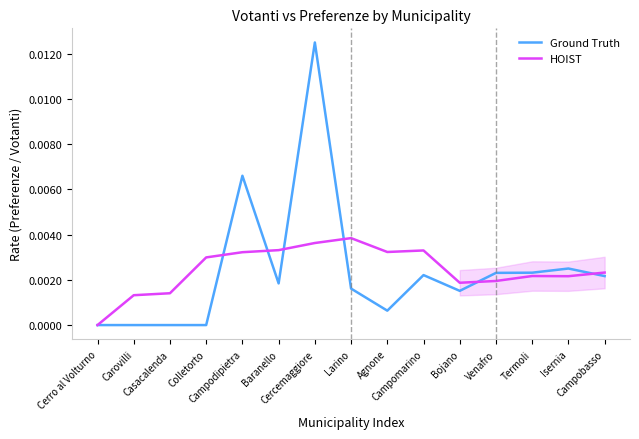

What are all the series names shown in the legend?

Ground Truth, HOIST